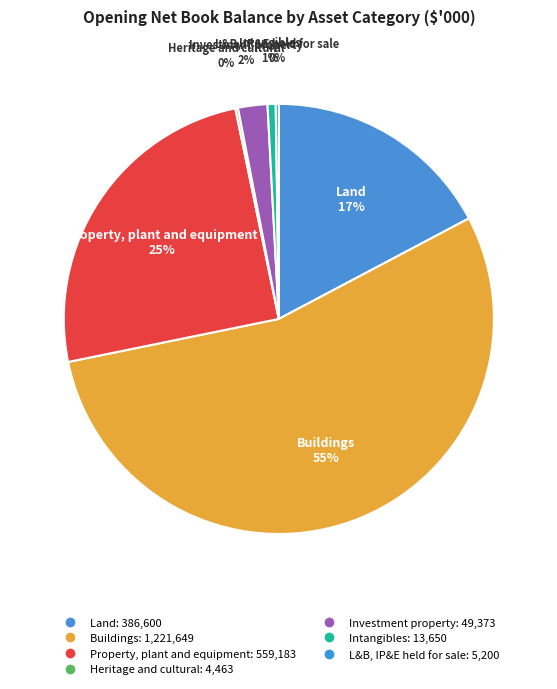

To the nearest percent, what is the difference between the Property, plant and equipment and Land slice percentages?

8%